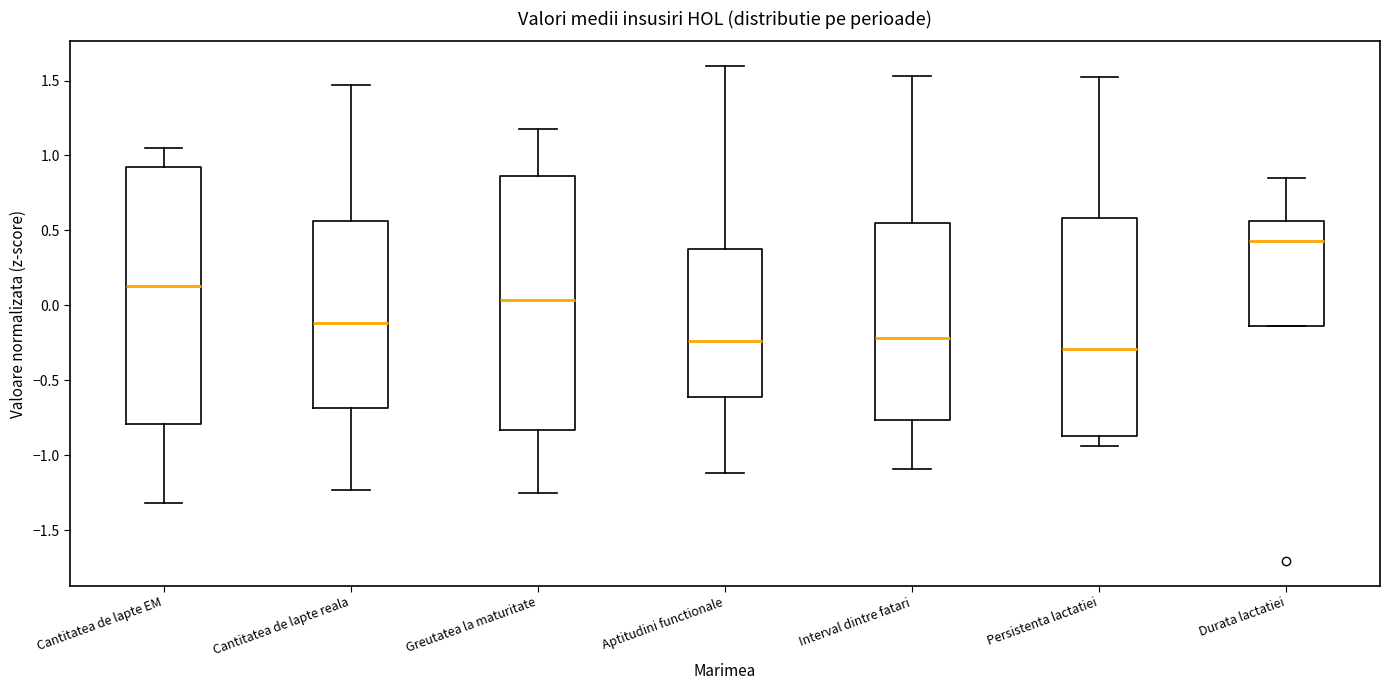

Reading left to right, transcribe this box plot: for each box, give where its median line is, the range the box spans, and where its two whiskers end, as read against the y-axis. The values are not printed on the chart, so give them approximately, as read against the axis.

Cantitatea de lapte EM: median 0.15, box -0.80 to 0.90, whiskers -1.30 to 1.05
Cantitatea de lapte reala: median -0.10, box -0.70 to 0.55, whiskers -1.25 to 1.45
Greutatea la maturitate: median 0.05, box -0.85 to 0.85, whiskers -1.25 to 1.20
Aptitudini functionale: median -0.25, box -0.60 to 0.35, whiskers -1.10 to 1.60
Interval dintre fatari: median -0.20, box -0.75 to 0.55, whiskers -1.10 to 1.55
Persistenta lactatiei: median -0.30, box -0.85 to 0.60, whiskers -0.95 to 1.50
Durata lactatiei: median 0.45, box -0.15 to 0.55, whiskers -0.15 to 0.85